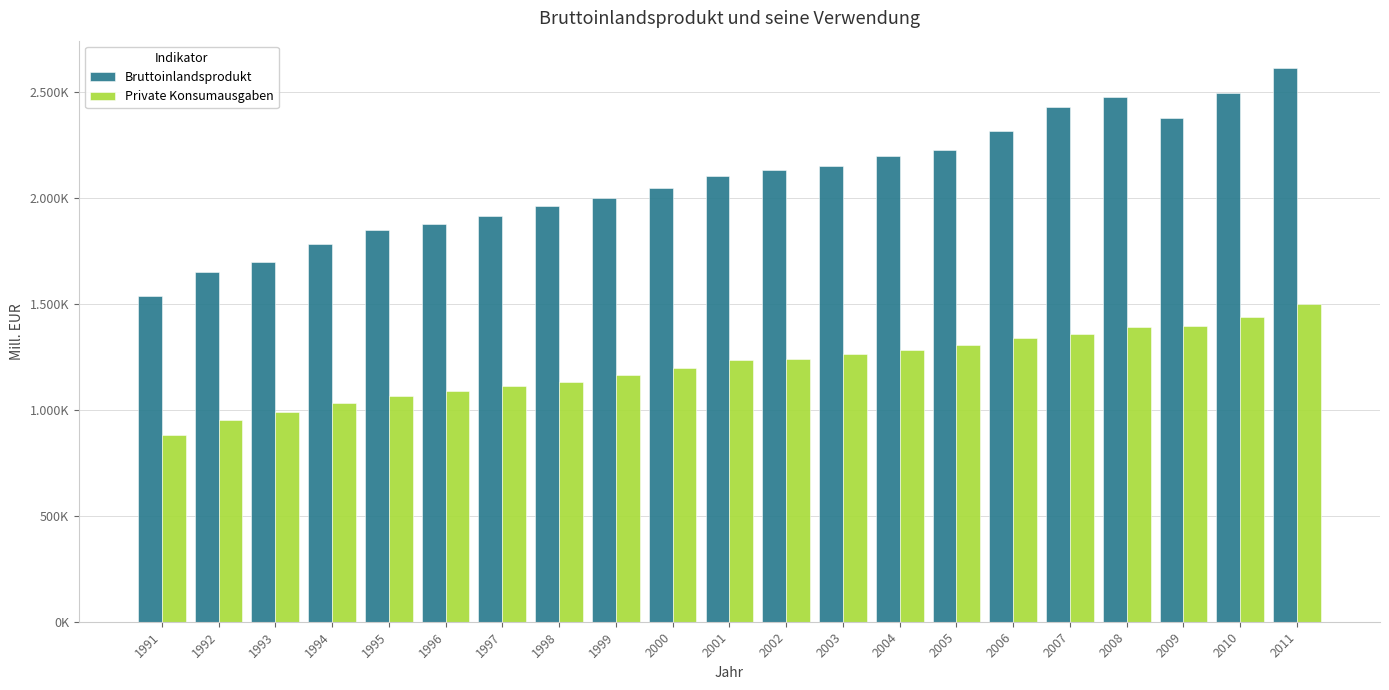

Is the value of Private Konsumausgaben at 1993 greater than the value of Bruttoinlandsprodukt at 2005?

No